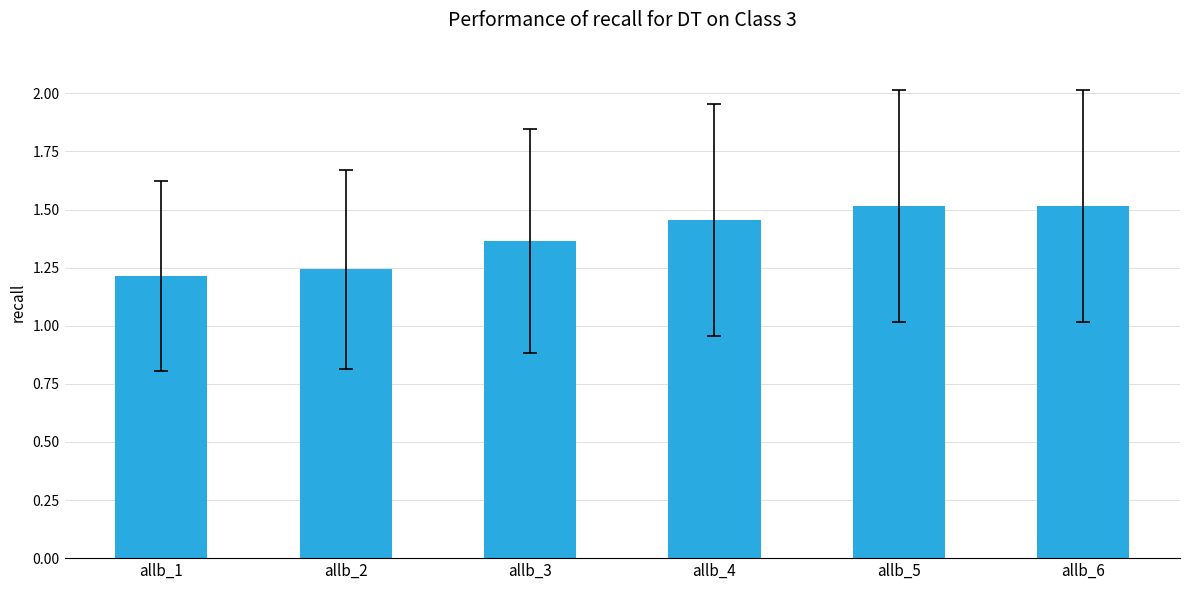

How many values are between 1 and 2?

6